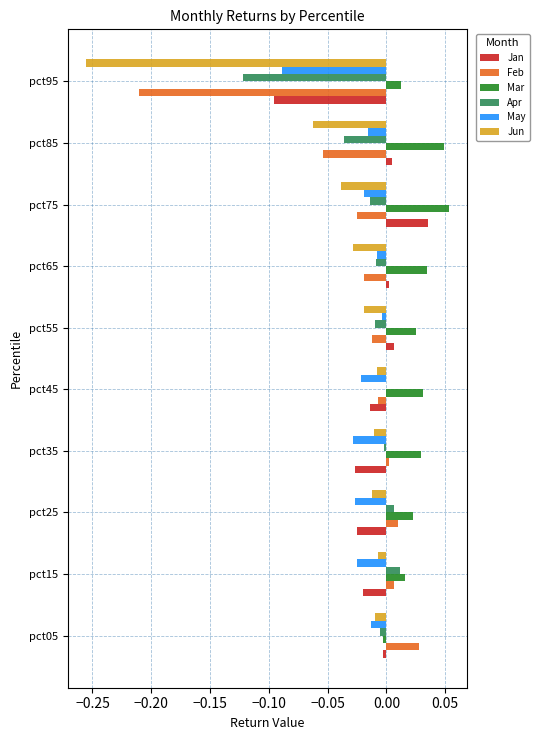

Between pct35 and pct95, which series saw the biggest shift?

Jun